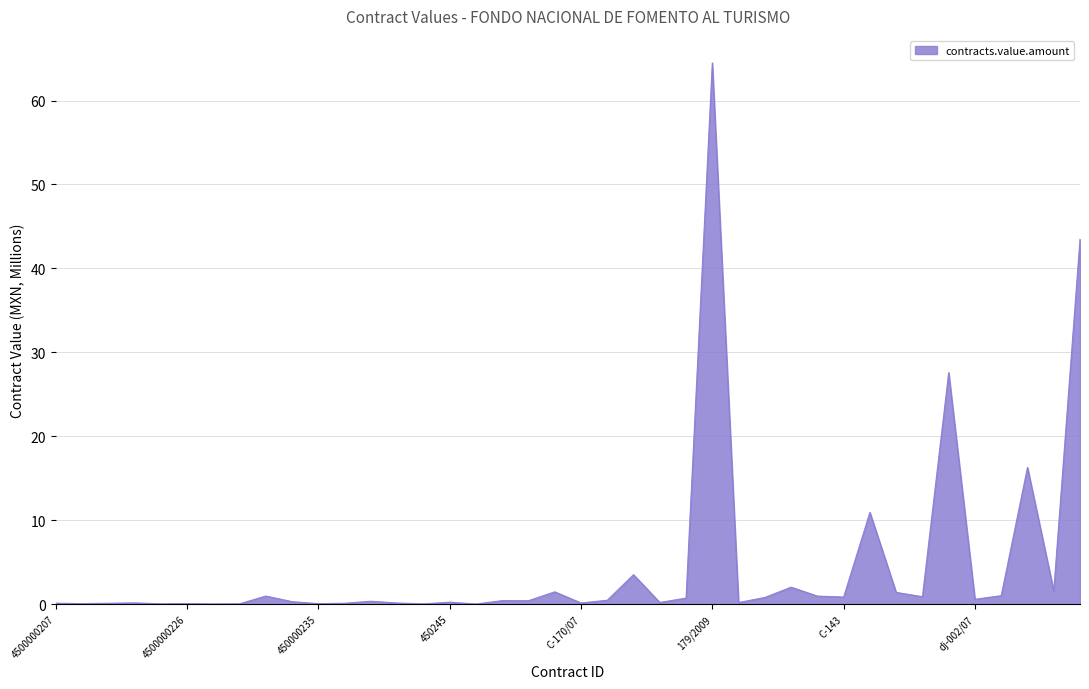

List the labels in order of value, smallest first.

450251, 4500000227, 4520000266, 4500000225, 4500000232, 450000235, 4500000208, 4500000226, 4500000222, 450000236, 4500000207, 450000381, C-170/07, 4500000223, C-273/08, C-167/08, 450245, 4500000255, 450000357, C-150, 134/2010, c-151, dj-002/07, C-141, C-142, C-143, C-140, C-144/10, 4500000234, C-171, DJ-005/07, 160/2009, DJ-006/07, 175/2009, 191/2009, 183/2009, 140/2010, 218/2009, C-197, 179/2009